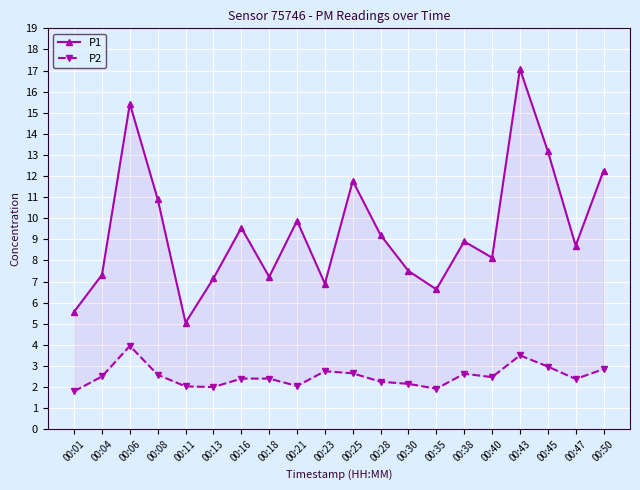

Is the value of P2 at 00:21 greater than the value of P1 at 00:40?

No